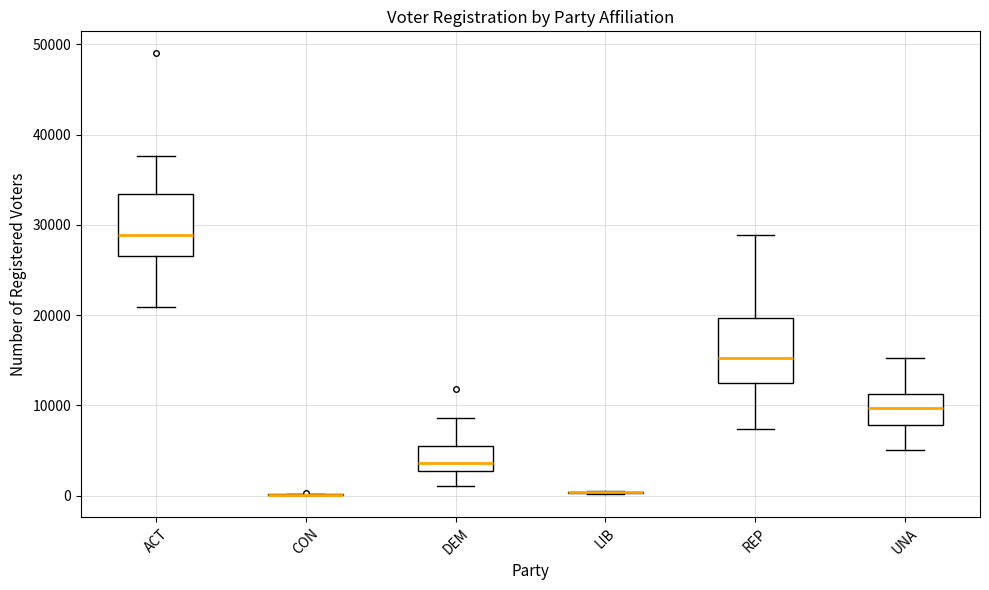

Where does the median line of the box for DEM sit on the y-axis? The values are not printed on the chart, so give them approximately, as read against the axis.

4000